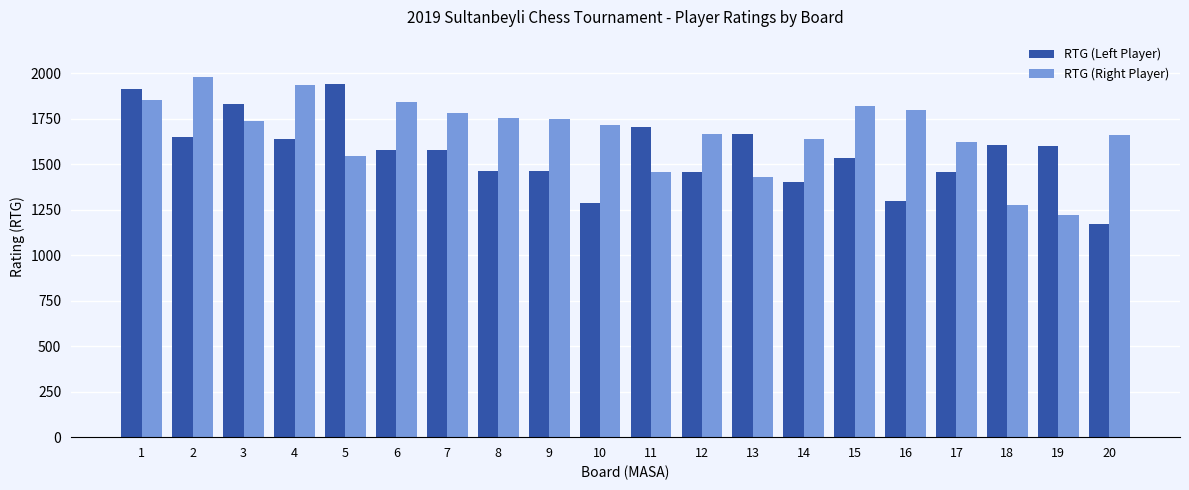

What are all the series names shown in the legend?

RTG (Left Player), RTG (Right Player)